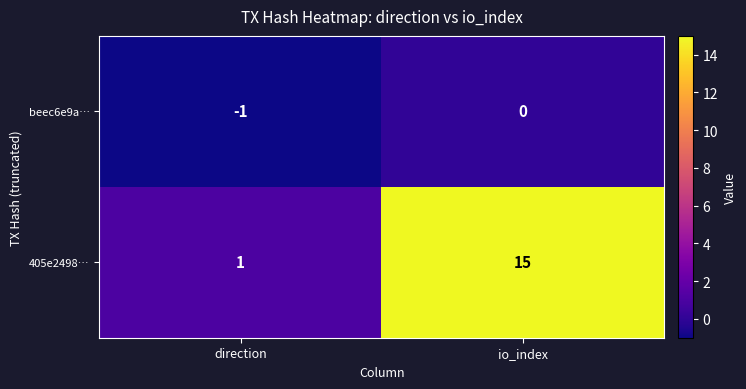

At how many categories does at least one series exceed 7?

1